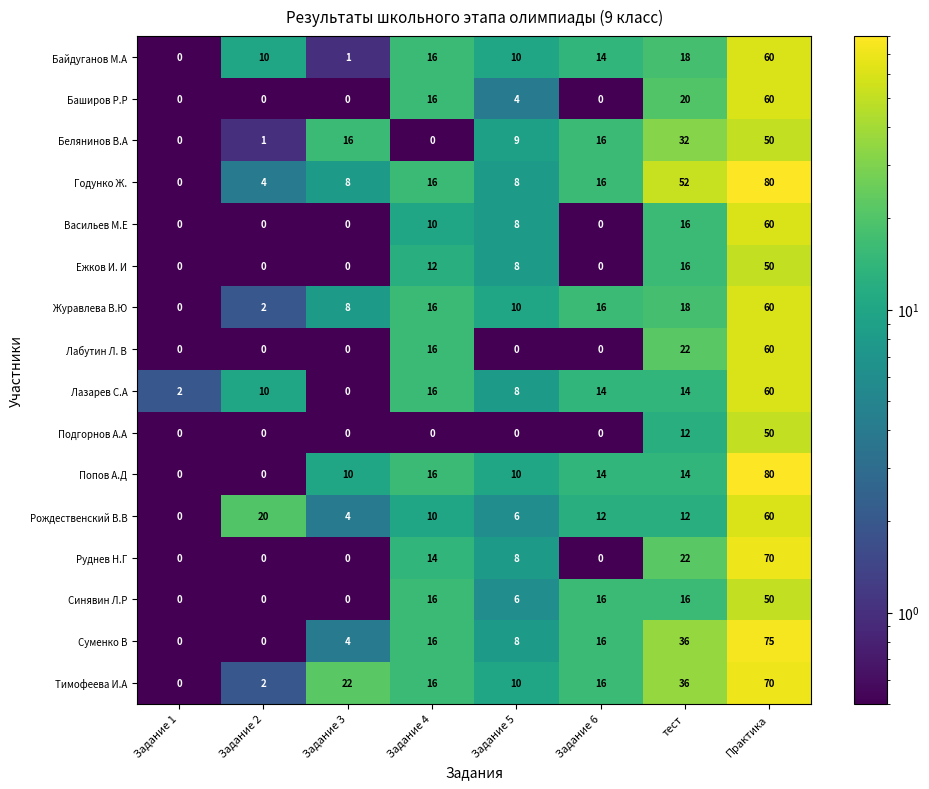

What is the difference between the second highest and minimum values in the Рождественский В.В series?

20